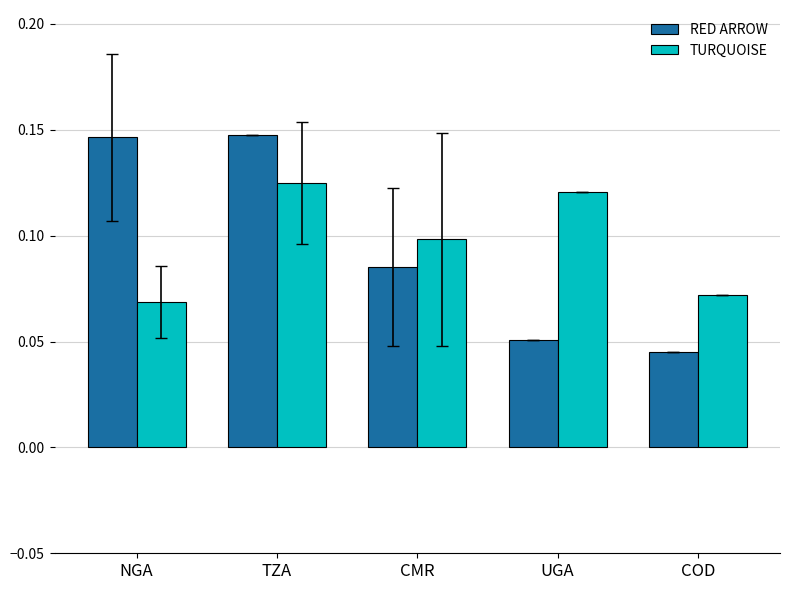

How many TURQUOISE values are between 0 and 1?

5